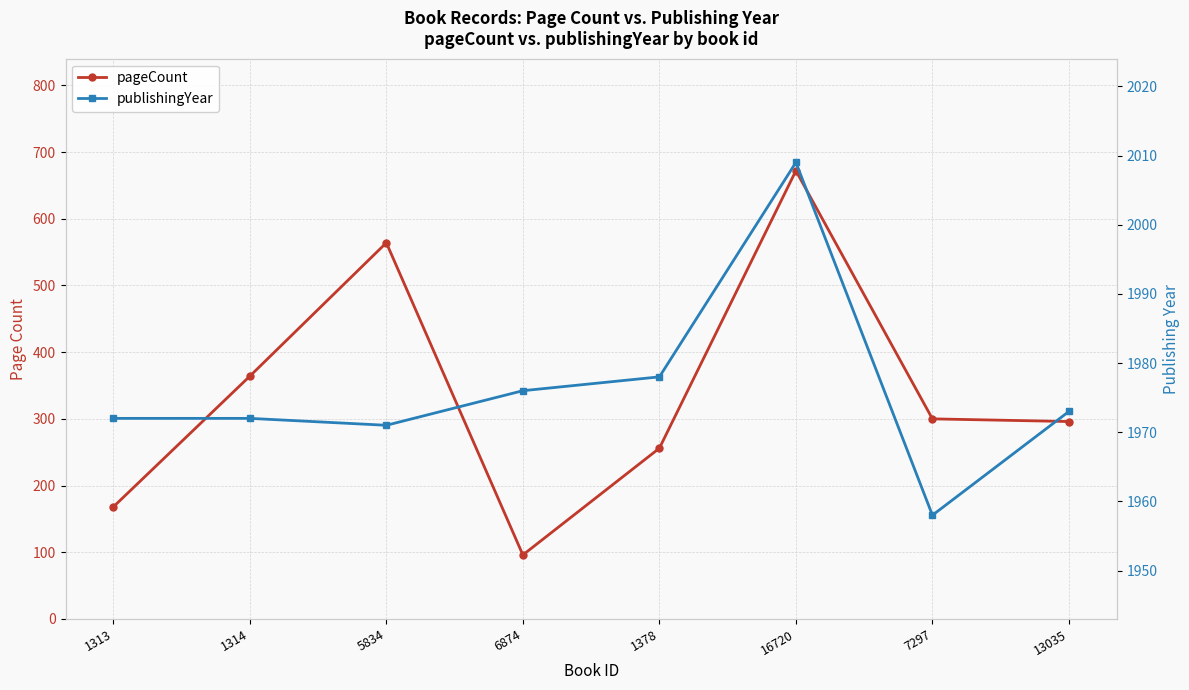

What are all the series names shown in the legend?

pageCount, publishingYear